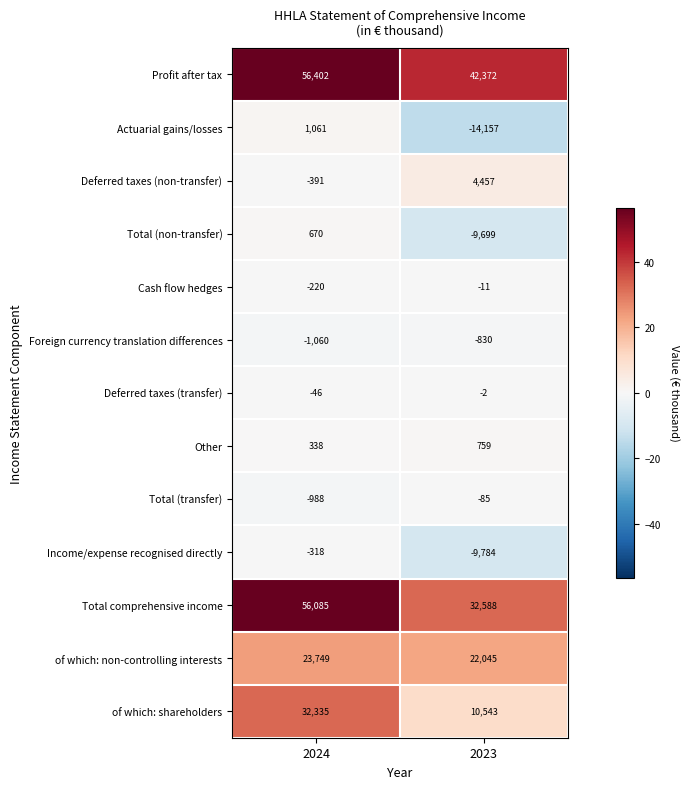

What is the sum of all Total (transfer) values?

-1073